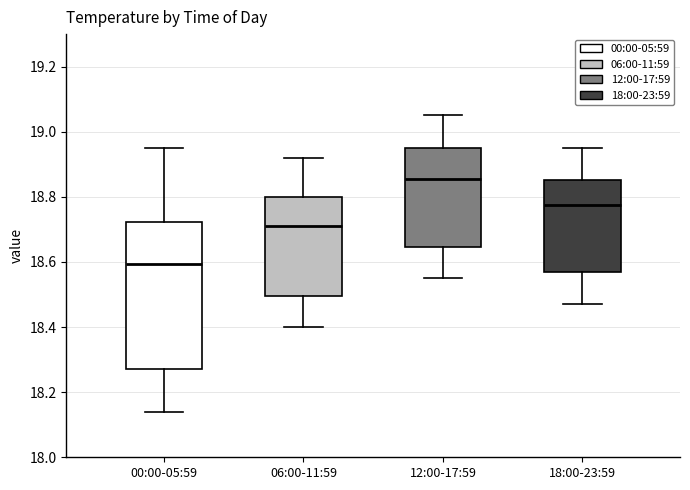

Reading left to right, transcribe this box plot: for each box, give where its median line is, the range the box spans, and where its two whiskers end, as read against the y-axis. The values are not printed on the chart, so give them approximately, as read against the axis.

00:00-05:59: median 18.60, box 18.28 to 18.72, whiskers 18.14 to 18.96
06:00-11:59: median 18.72, box 18.50 to 18.80, whiskers 18.40 to 18.92
12:00-17:59: median 18.86, box 18.64 to 18.96, whiskers 18.56 to 19.06
18:00-23:59: median 18.78, box 18.58 to 18.86, whiskers 18.48 to 18.96